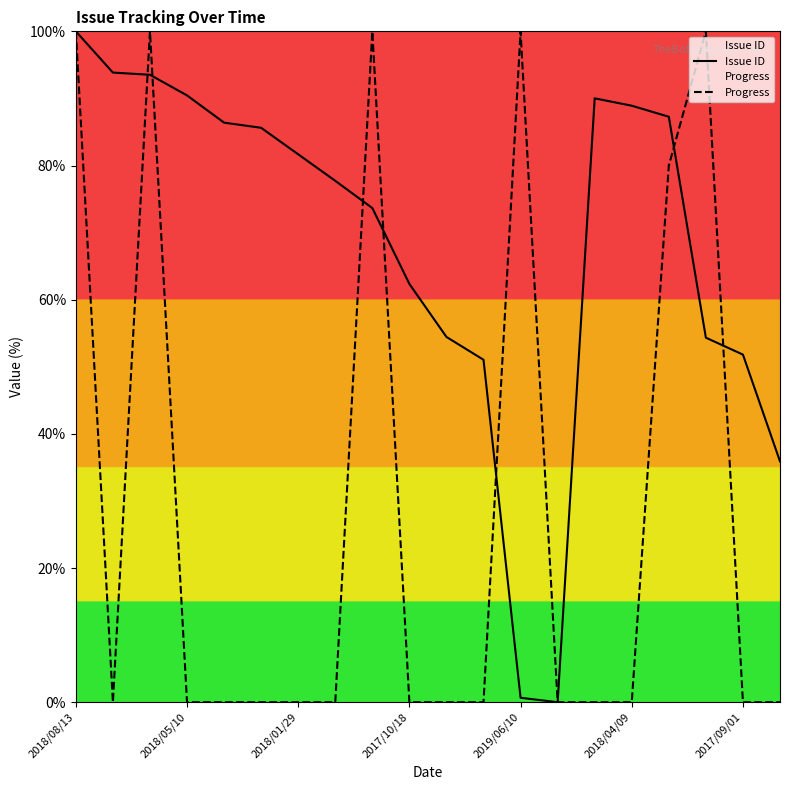

What is the greatest value displayed?

100.0